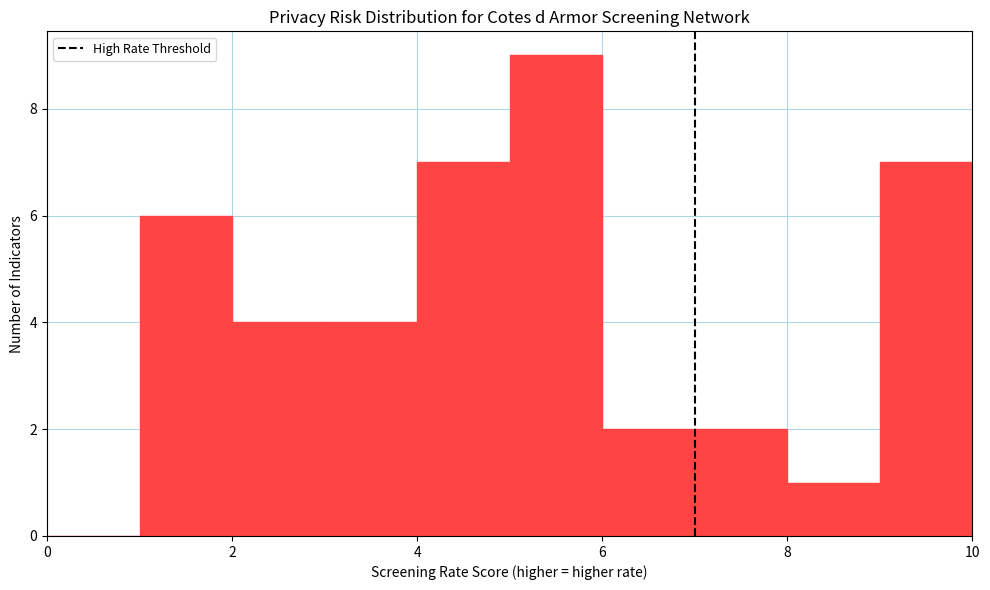

Which range on the x-axis has the tallest bar?

5 to 6